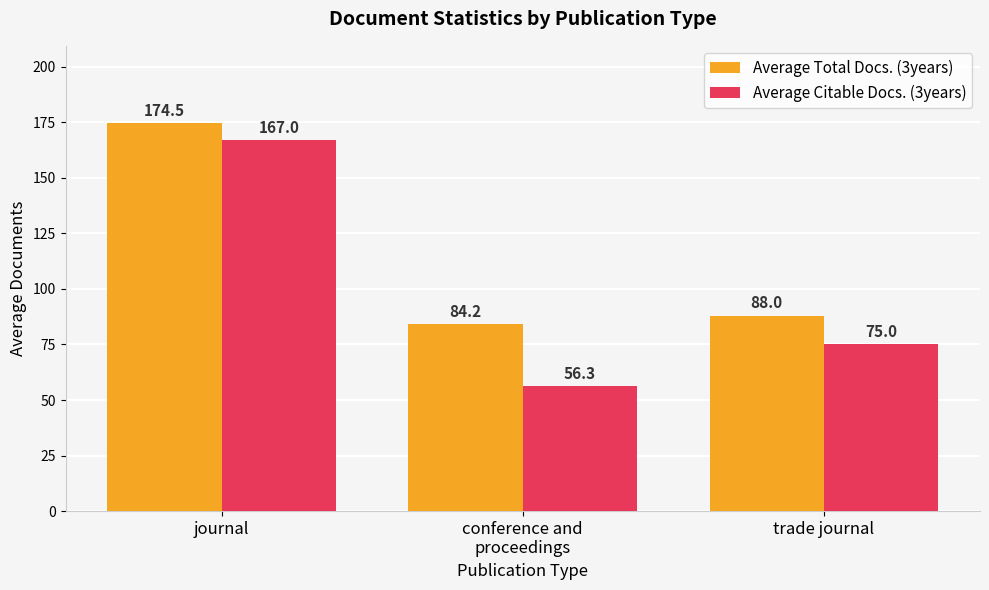

Which series has the largest range (max minus min)?

Average Citable Docs. (3years)